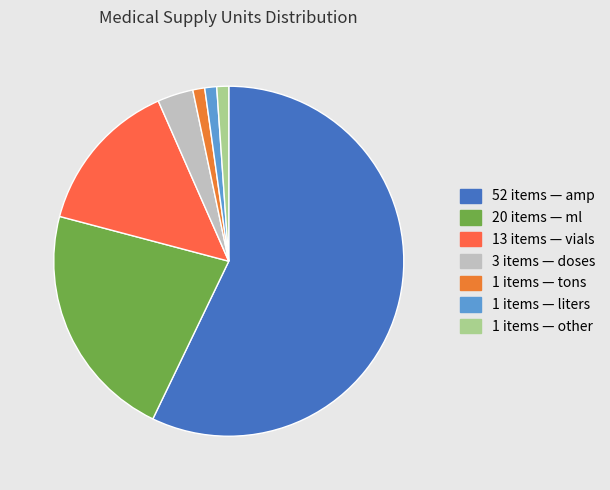

Count the number of slices in the pie.

7